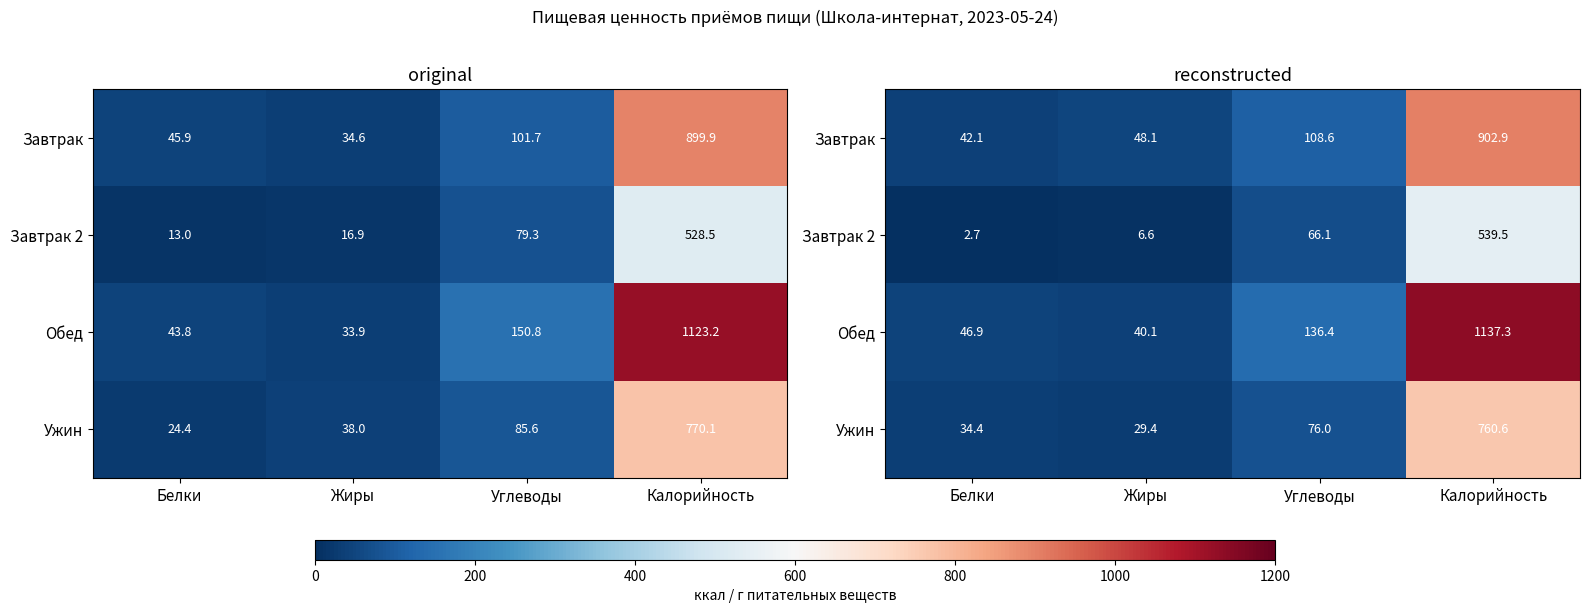

True or false: Обед has a value of 40.1 at Жиры.

True